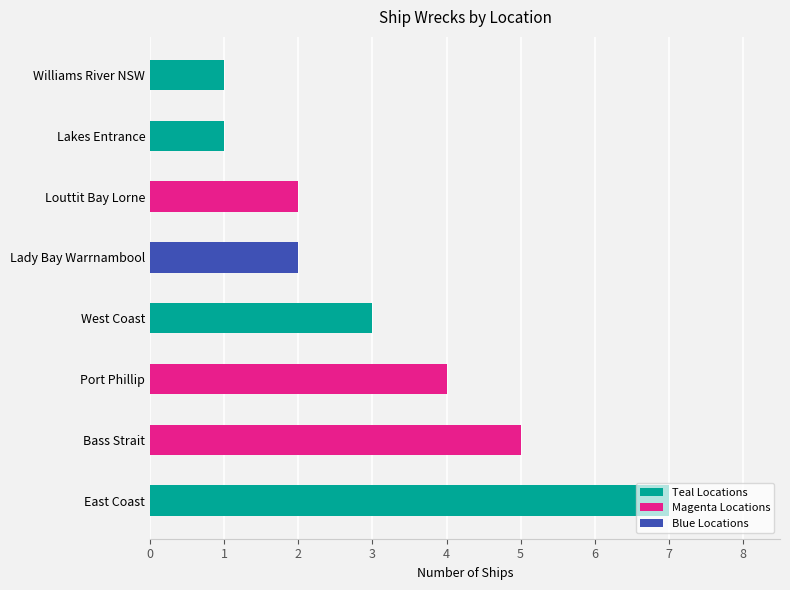

At which label is the value closest to 4?

Port Phillip